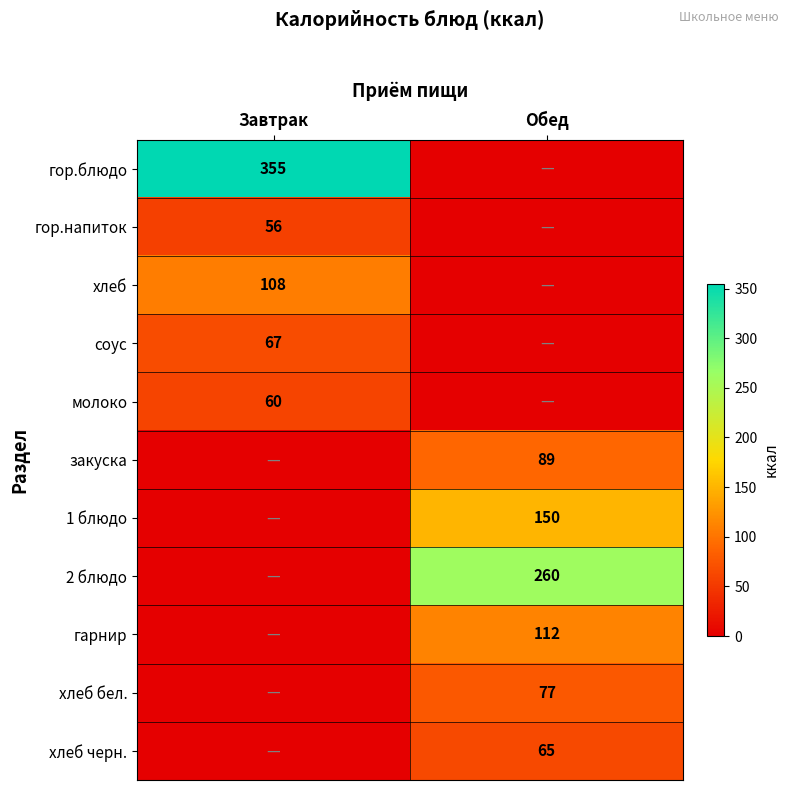

The хлеб бел. series shows 29 at Обед. True or false?

False